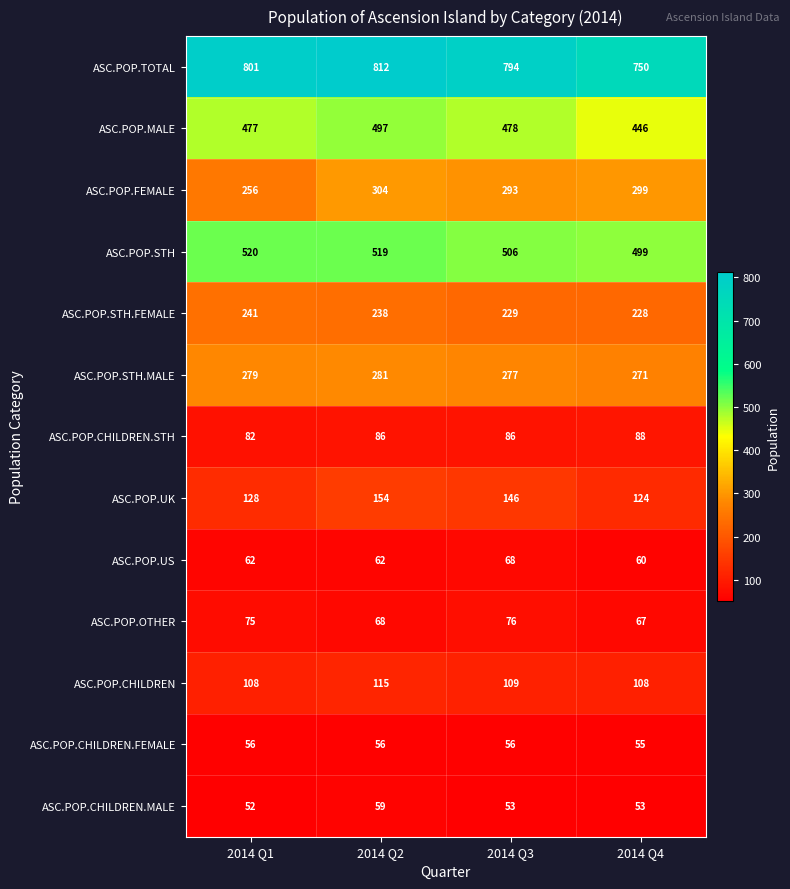

List the series in order of their peak value, highest first.

ASC.POP.TOTAL, ASC.POP.STH, ASC.POP.MALE, ASC.POP.FEMALE, ASC.POP.STH.MALE, ASC.POP.STH.FEMALE, ASC.POP.UK, ASC.POP.CHILDREN, ASC.POP.CHILDREN.STH, ASC.POP.OTHER, ASC.POP.US, ASC.POP.CHILDREN.MALE, ASC.POP.CHILDREN.FEMALE